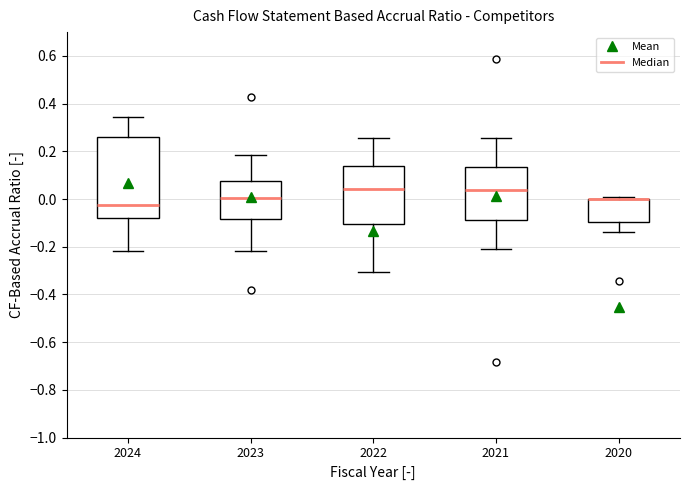

Comparing the boxes themselves (not the whiskers), which one is the tallest?

2024